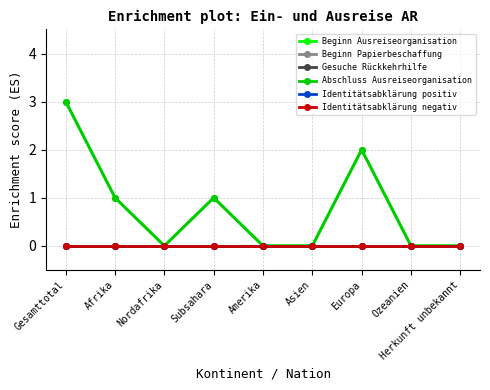

Is this an area chart (filled region under the line)?

No